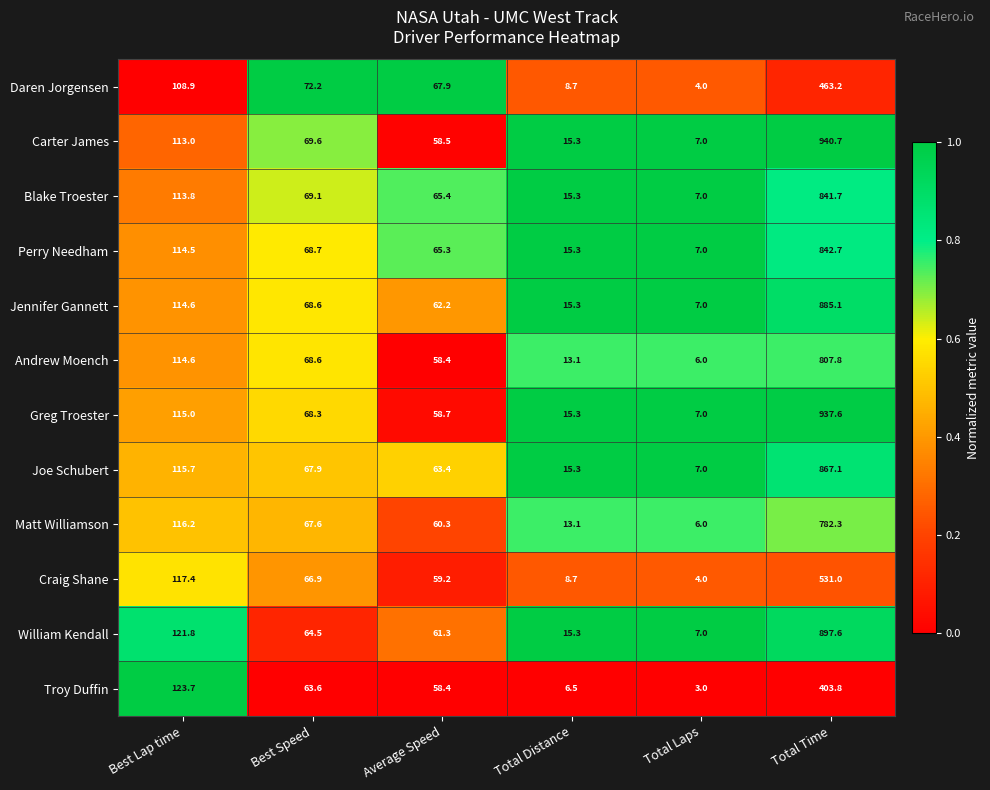

Is the value of Joe Schubert at Best Lap time greater than the value of Jennifer Gannett at Average Speed?

Yes